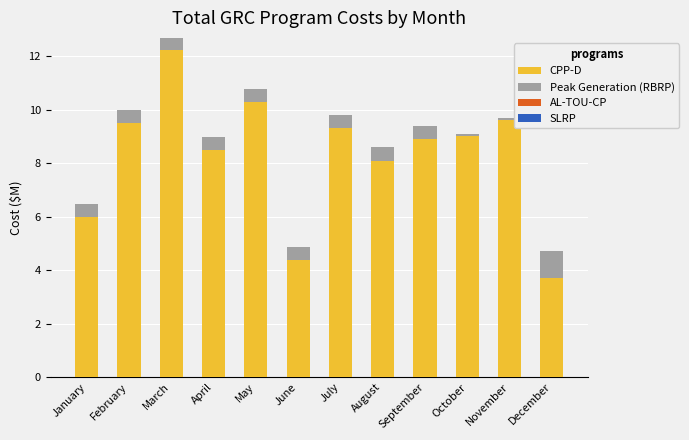

How many bars are there in total?

12